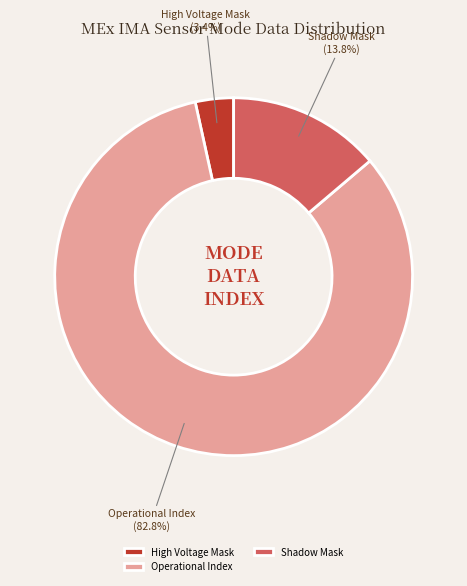

Which slice is the smallest?

High Voltage Mask